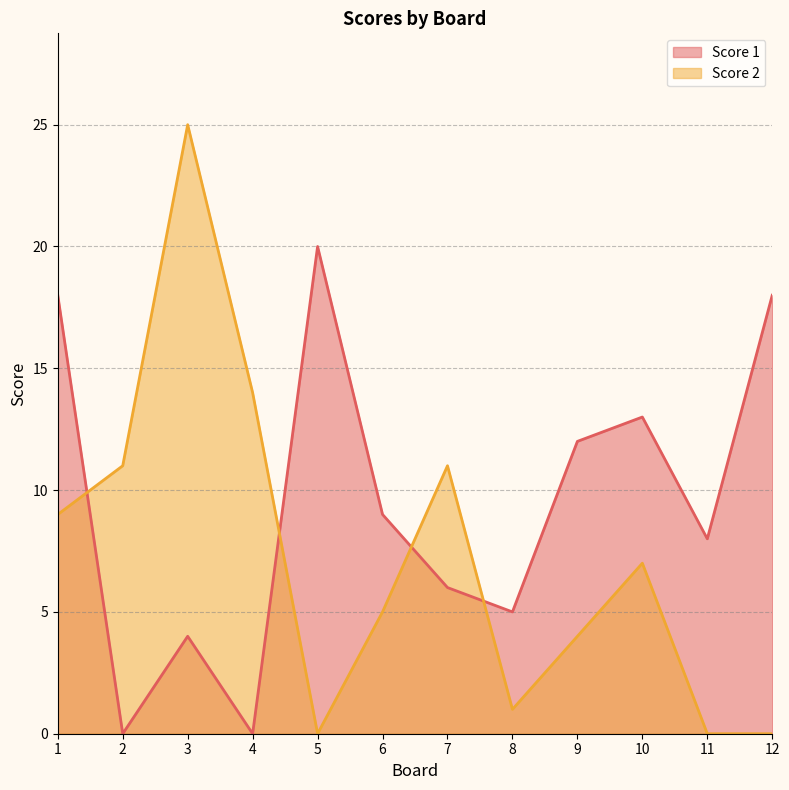

After their last crossing, which series has the higher values: Score 1 or Score 2?

Score 1